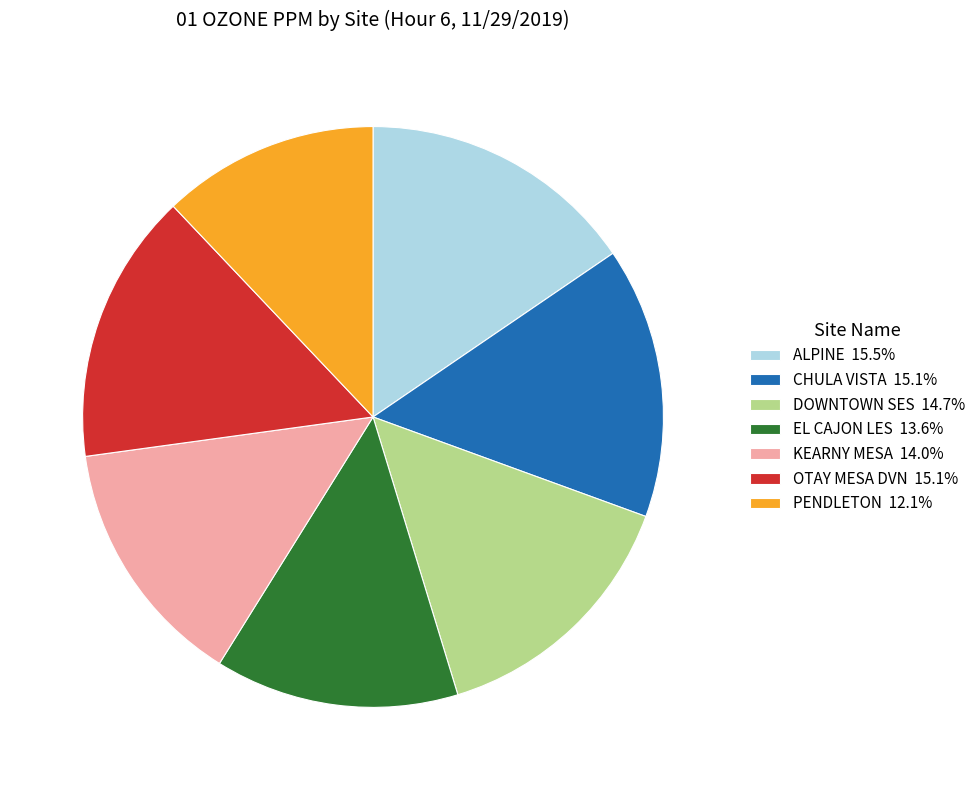

Count the number of slices in the pie.

7